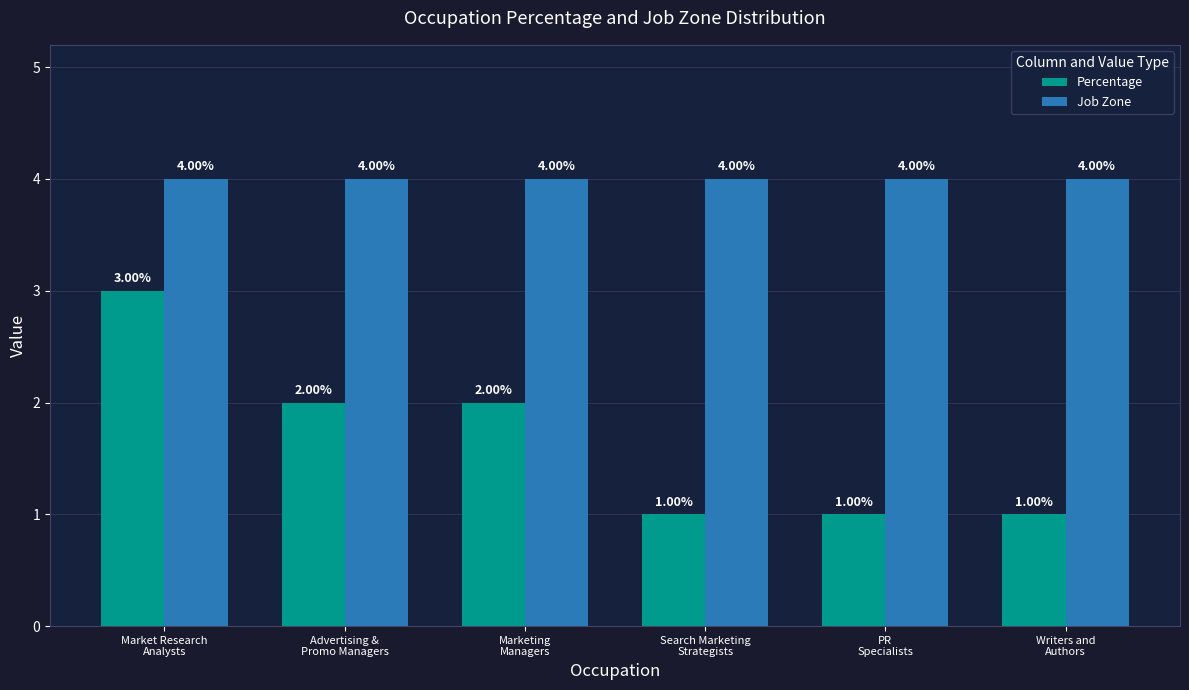

Rank the series by their average value, from lowest to highest.

Percentage, Job Zone